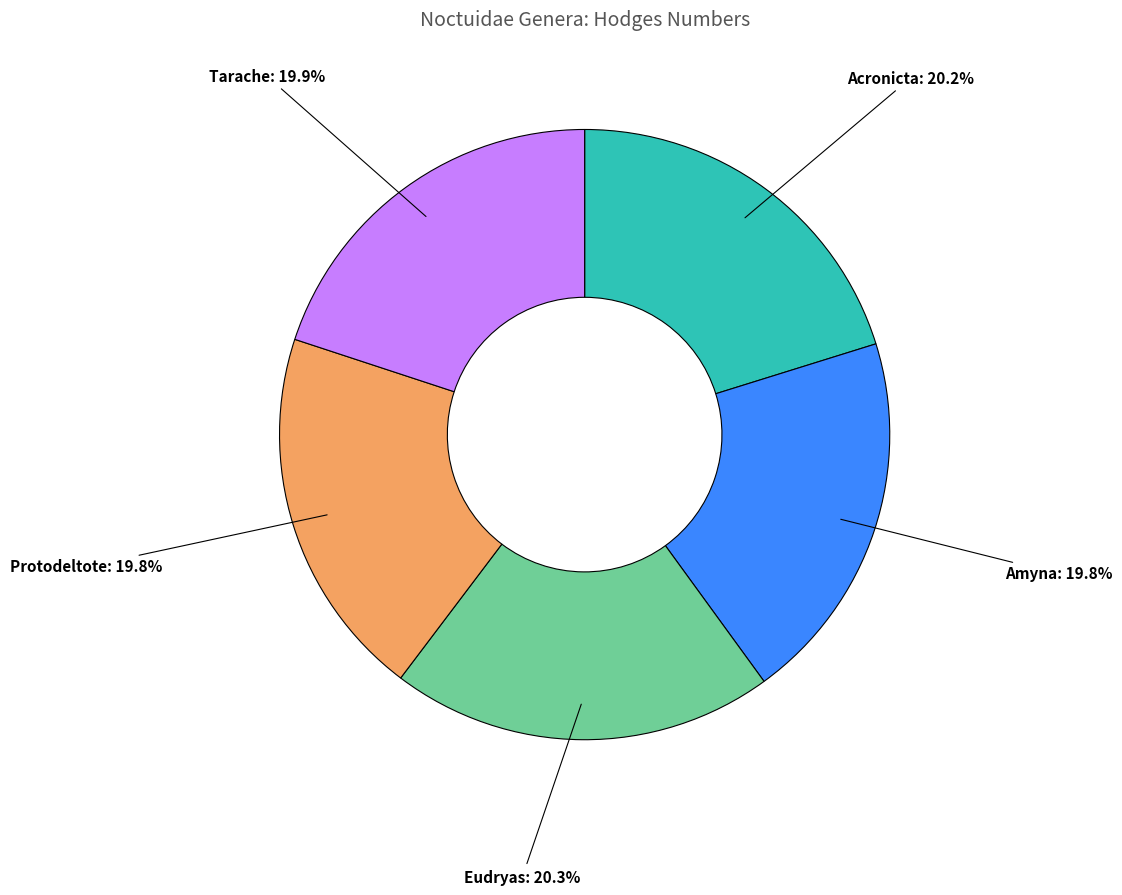

True or false: Protodeltote accounts for 20% of the total.

True